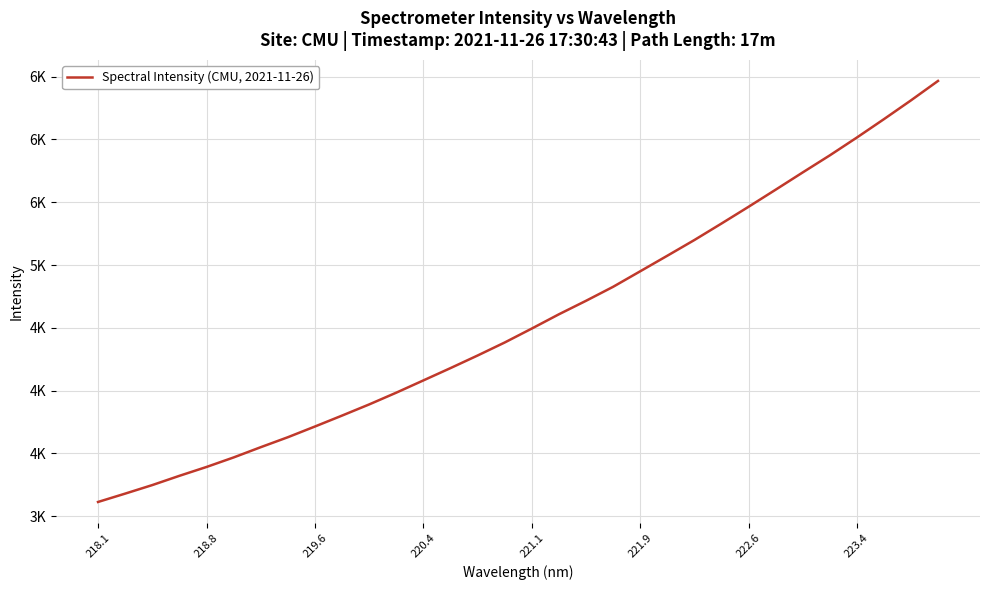

Is this an area chart (filled region under the line)?

No